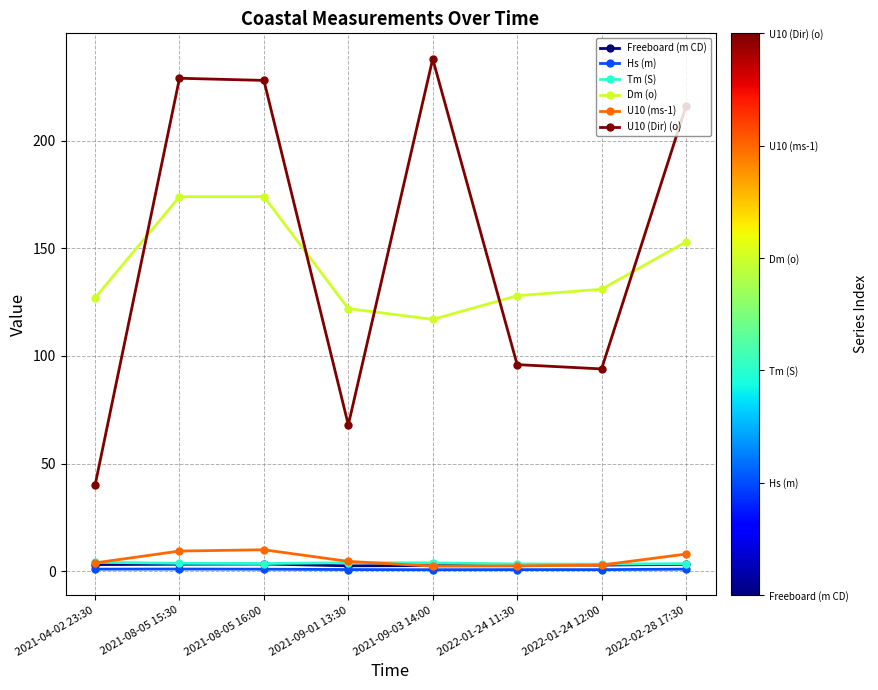

How many distinct data groups are displayed?

6